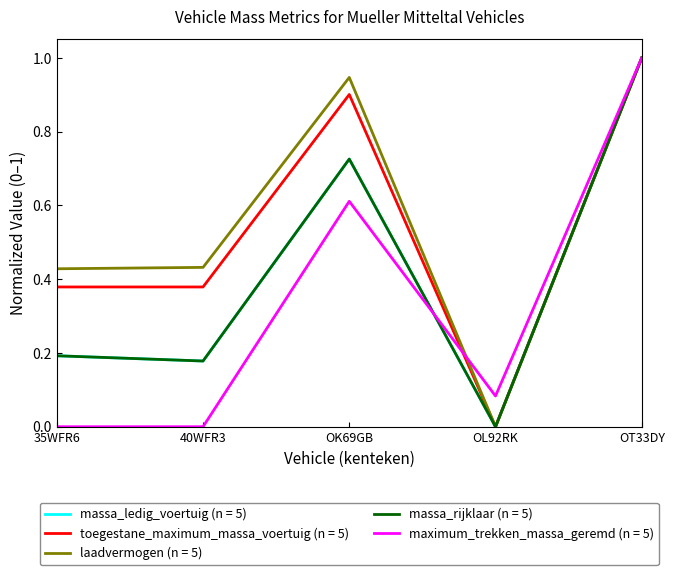

Does the chart have visible grid lines?

No